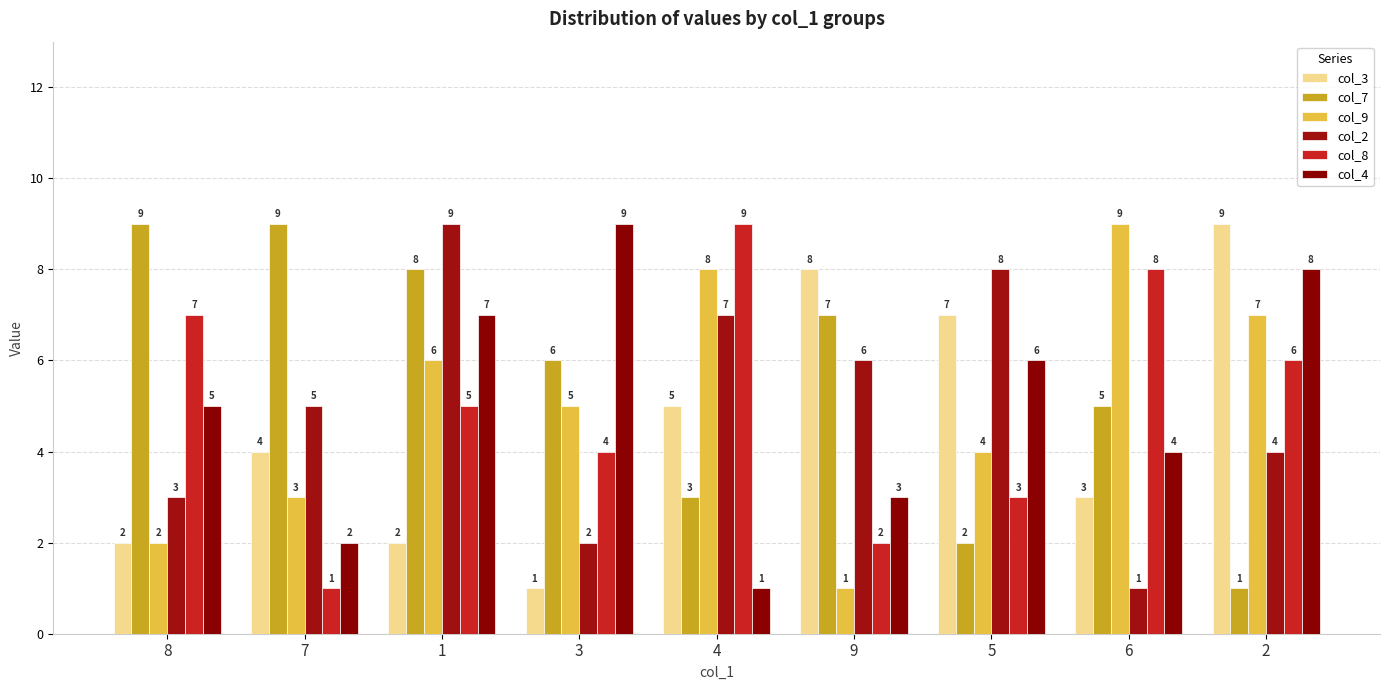

What is the label of the 3rd bar from the right?

5